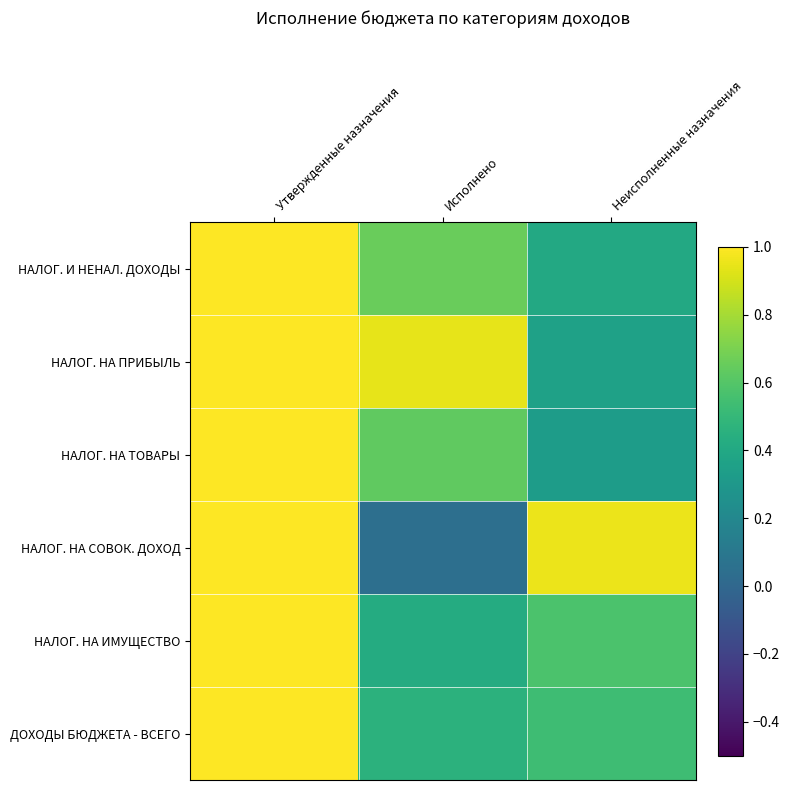

Reading left to right, list all the values displayed in this chart.

НАЛОГ. И НЕНАЛ. ДОХОДЫ: Утвержденные назначения=1.0	Исполнено=0.7	Неисполненные назначения=0.4
НАЛОГ. НА ПРИБЫЛЬ: Утвержденные назначения=1.0	Исполнено=0.9	Неисполненные назначения=0.4
НАЛОГ. НА ТОВАРЫ: Утвержденные назначения=1.0	Исполнено=0.6	Неисполненные назначения=0.3
НАЛОГ. НА СОВОК. ДОХОД: Утвержденные назначения=1.0	Исполнено=0.0	Неисполненные назначения=1.0
НАЛОГ. НА ИМУЩЕСТВО: Утвержденные назначения=1.0	Исполнено=0.4	Неисполненные назначения=0.6
ДОХОДЫ БЮДЖЕТА - ВСЕГО: Утвержденные назначения=1.0	Исполнено=0.5	Неисполненные назначения=0.5